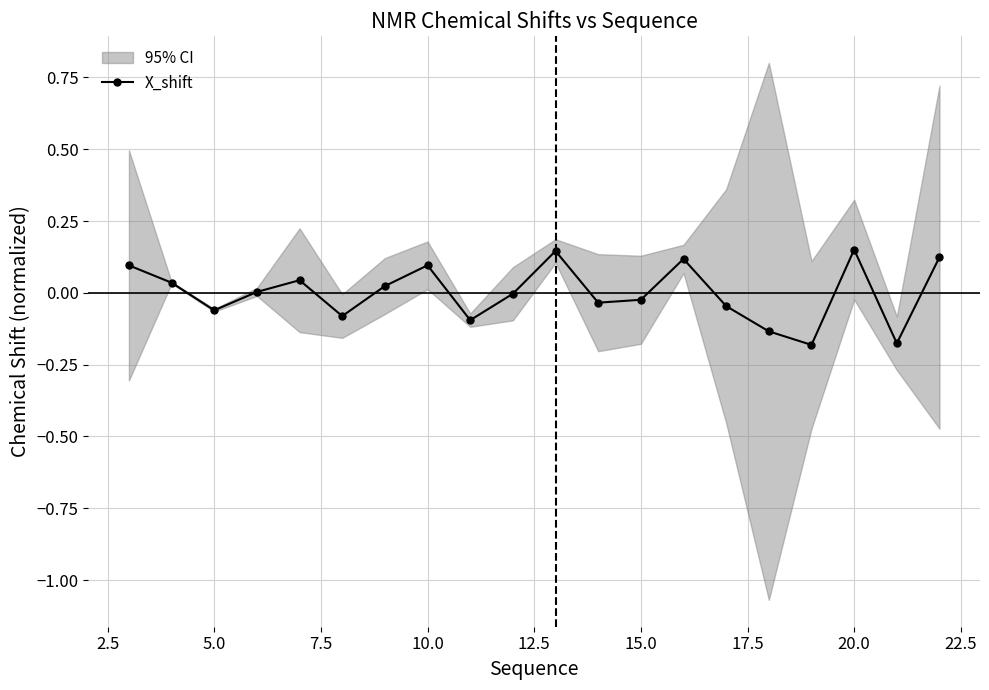

How many categories are shown in the chart?

20